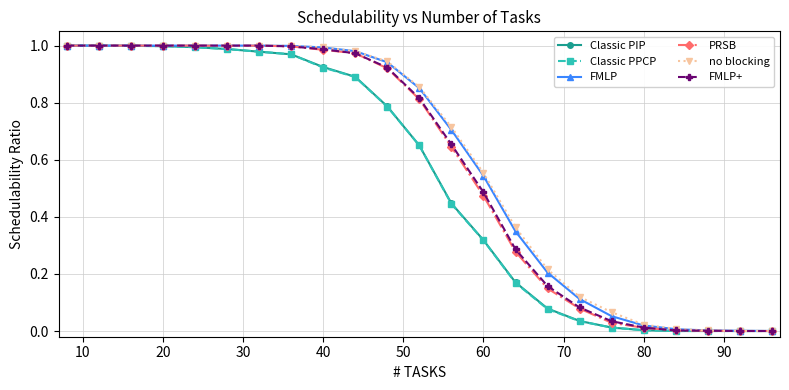

List the series in order of their peak value, highest first.

Classic PIP, Classic PPCP, FMLP, PRSB, no blocking, FMLP+